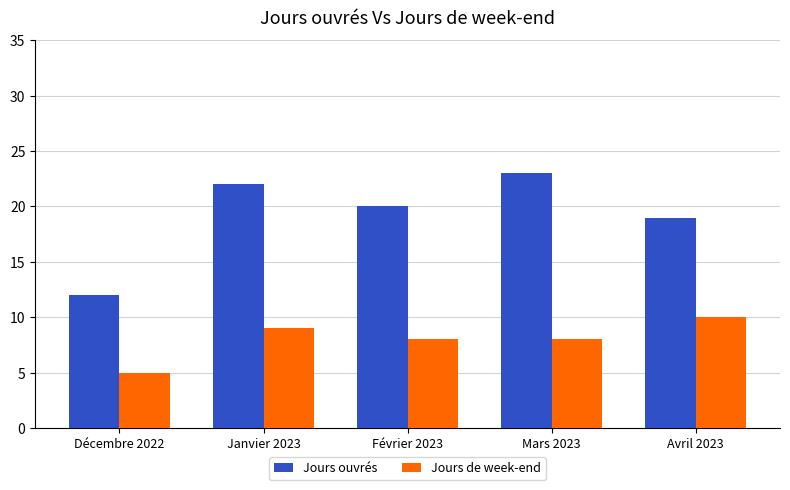

What is the difference between the Jours ouvrés values at Décembre 2022 and Avril 2023?

7